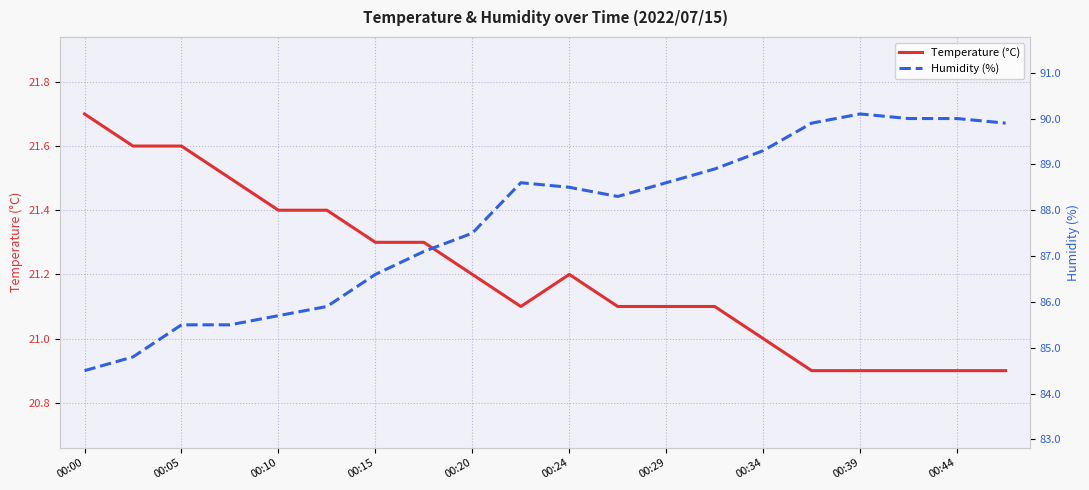

What are all the series names shown in the legend?

Temperature (°C), Humidity (%)